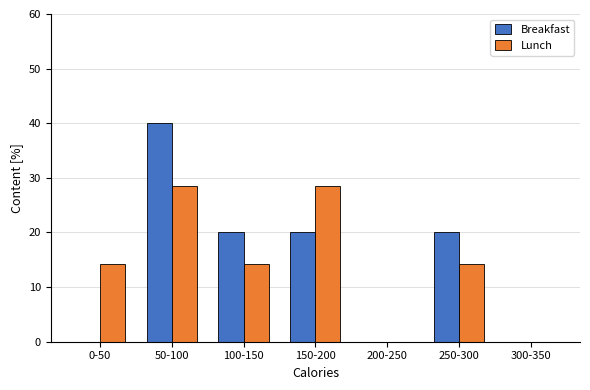

Reading left to right, what are all the values shown in this chart?

Breakfast: 0-50=0.0	50-100=40.0	100-150=20.0	150-200=20.0	200-250=0.0	250-300=20.0	300-350=0.0
Lunch: 0-50=14.3	50-100=28.6	100-150=14.3	150-200=28.6	200-250=0.0	250-300=14.3	300-350=0.0